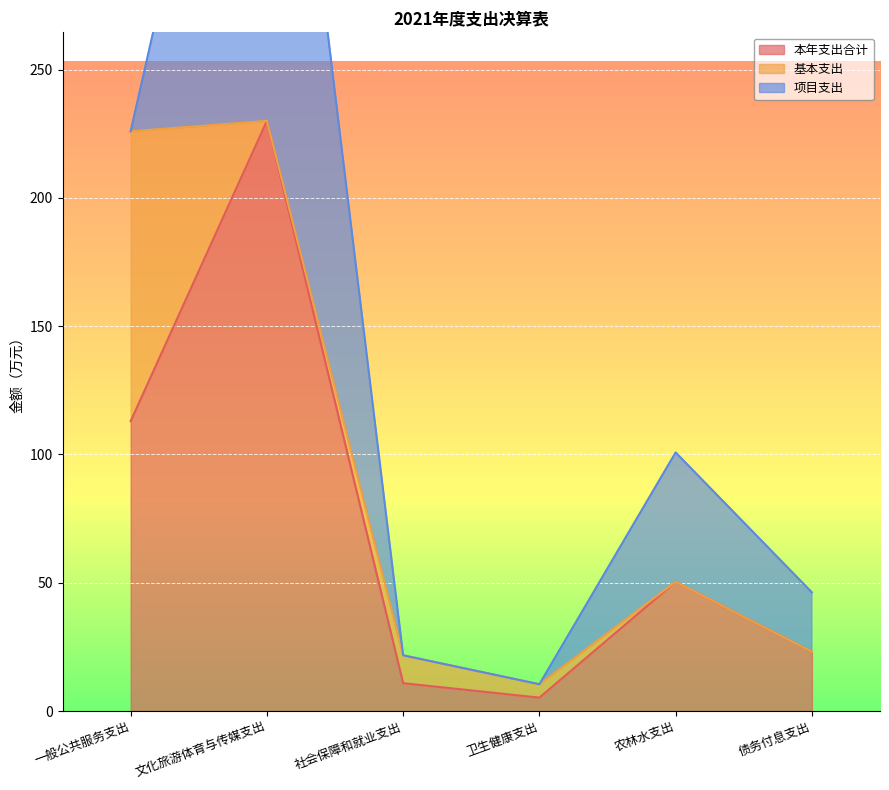

How many distinct data groups are displayed?

3